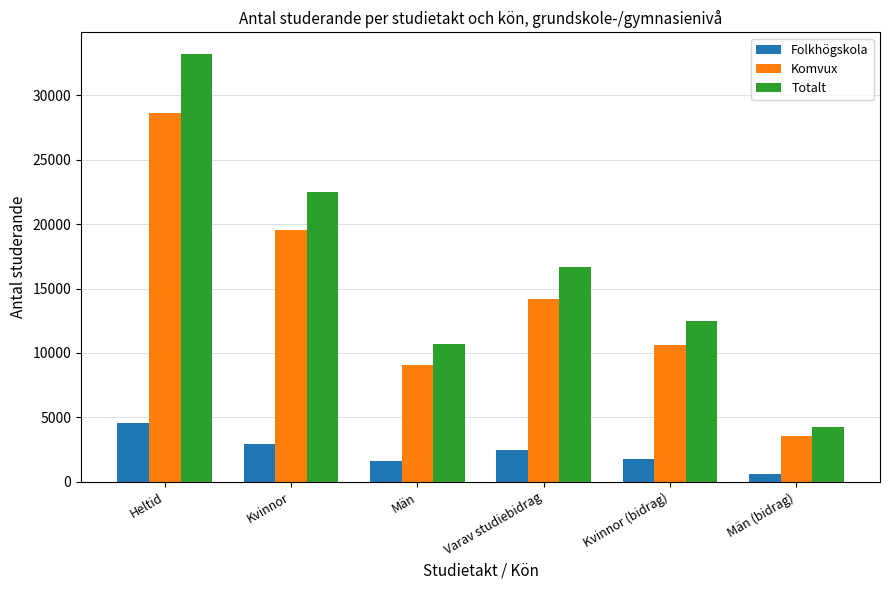

Count the number of data series in this chart.

3